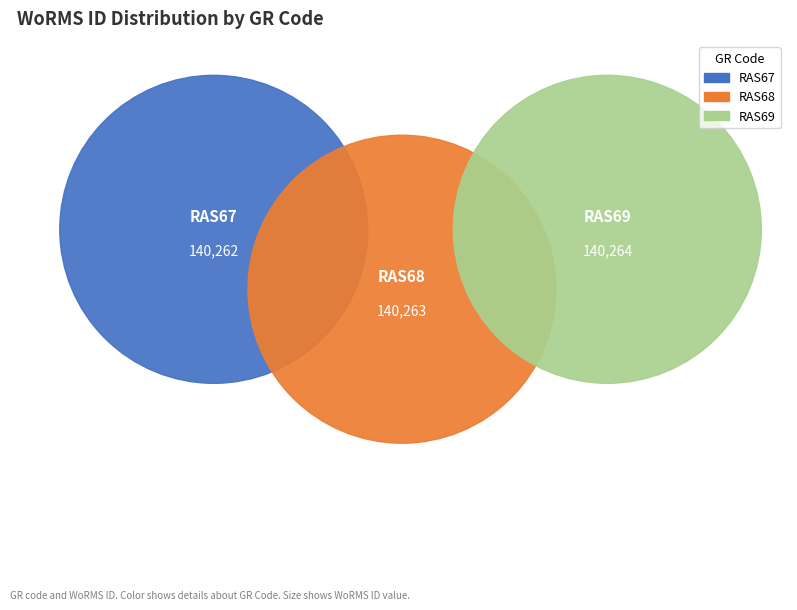

Count the number of slices in the pie.

3